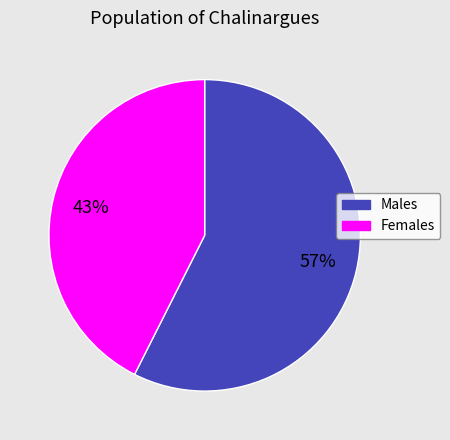

To the nearest percent, what is the average slice percentage?

50%